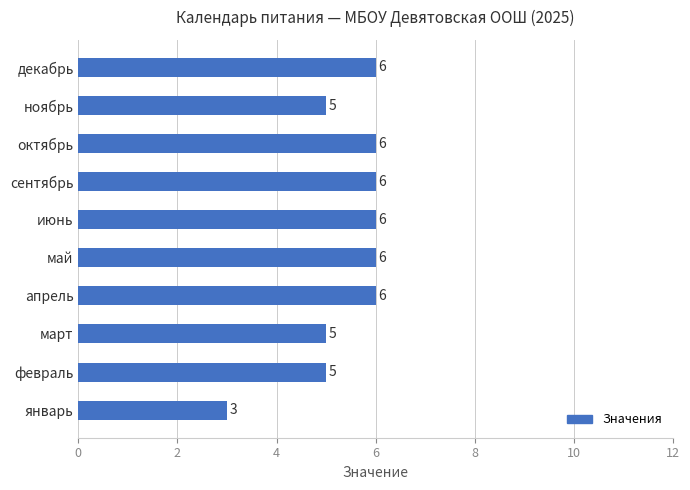

Between октябрь and февраль, which is larger?

октябрь